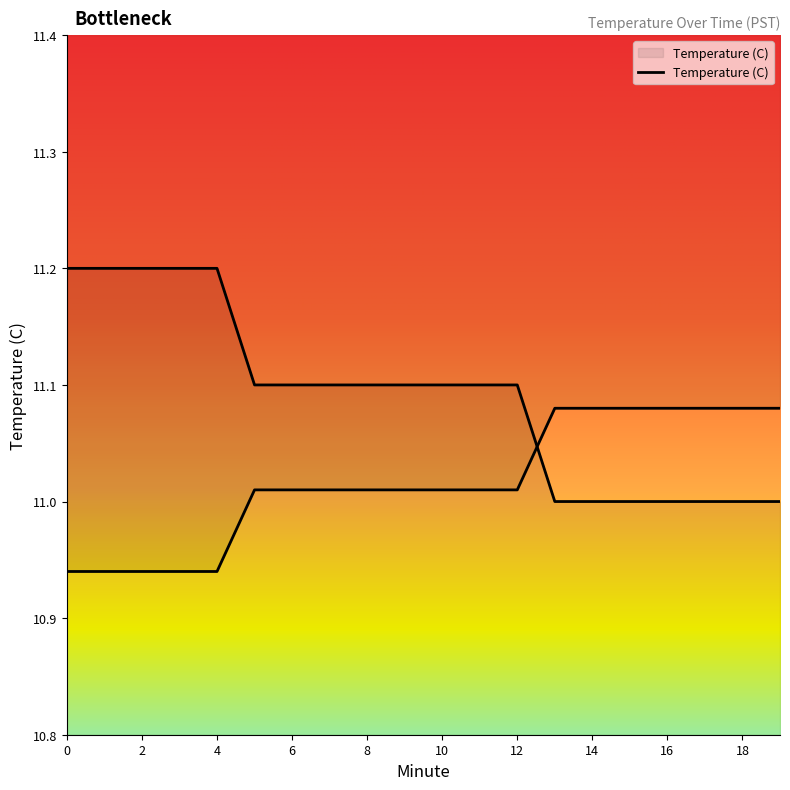

Rank the categories by value from lowest to highest.

13, 14, 15, 16, 17, 18, 19, 5, 6, 7, 8, 9, 10, 11, 12, 0, 1, 2, 3, 4